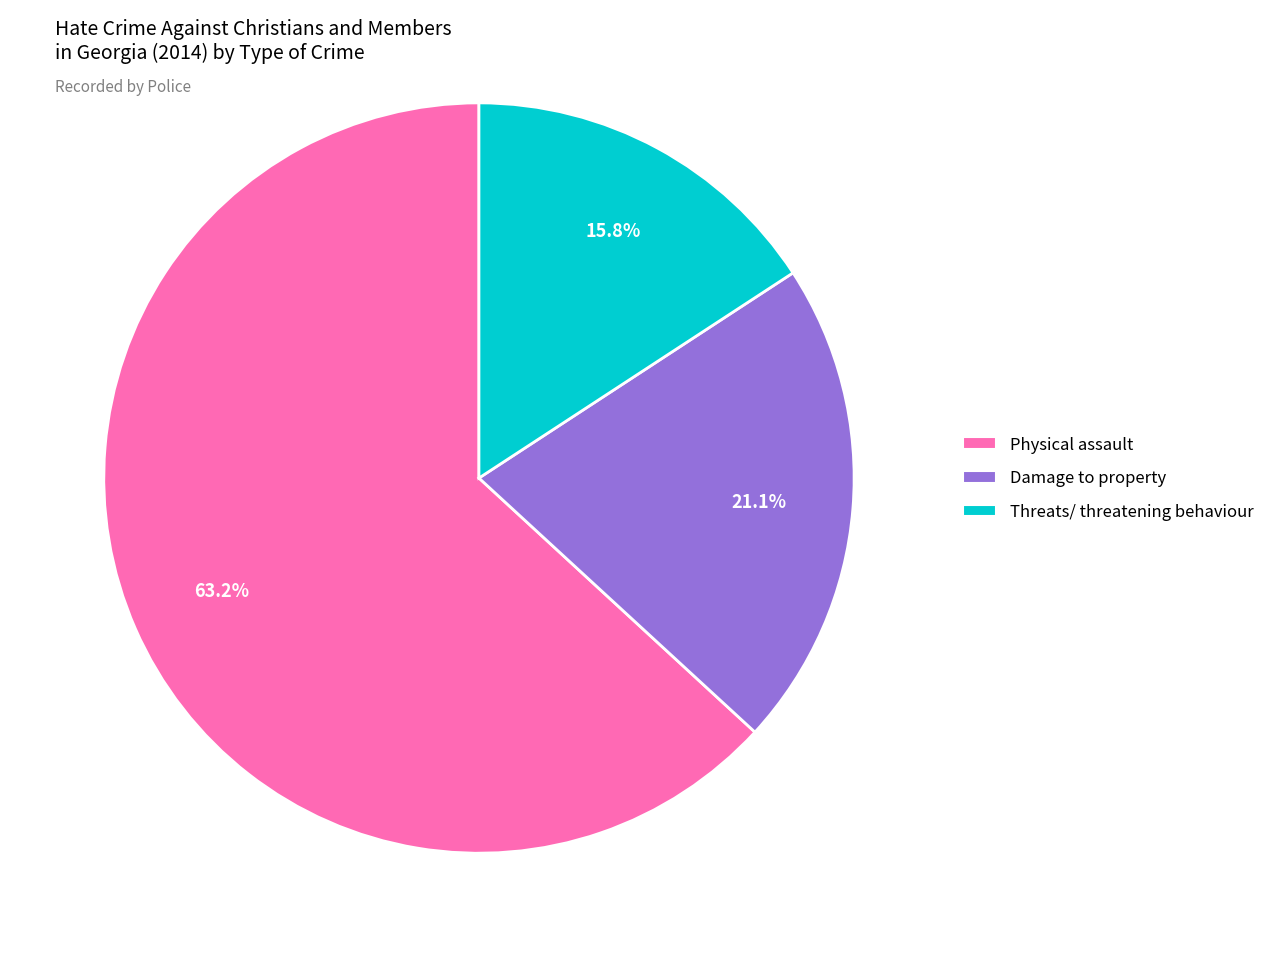

To the nearest percent, what is the difference between the Physical assault and Damage to property slice percentages?

42%